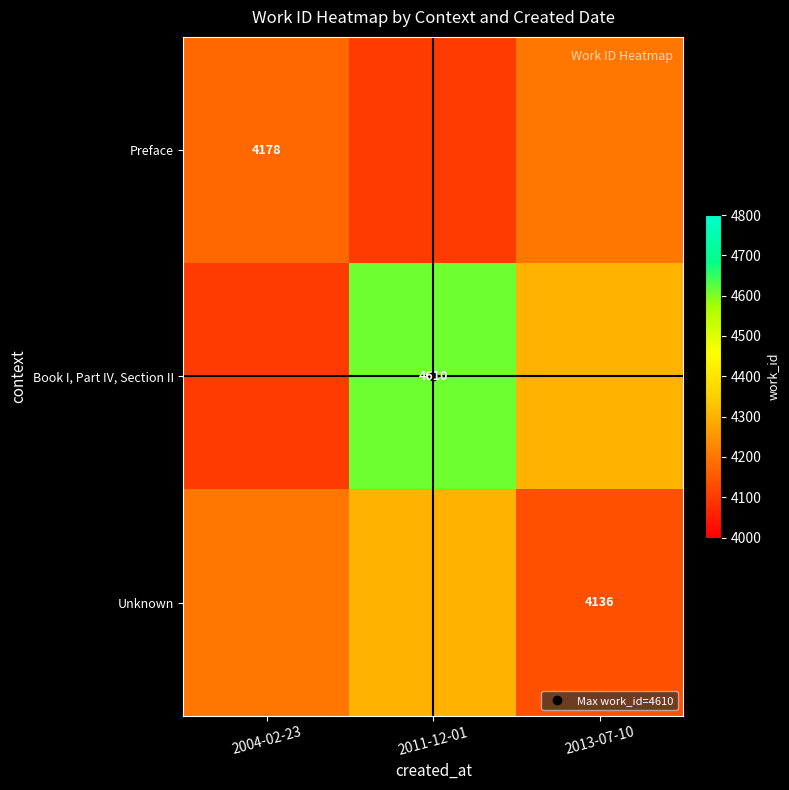

Which category has the lowest value across all series?

2011-12-01